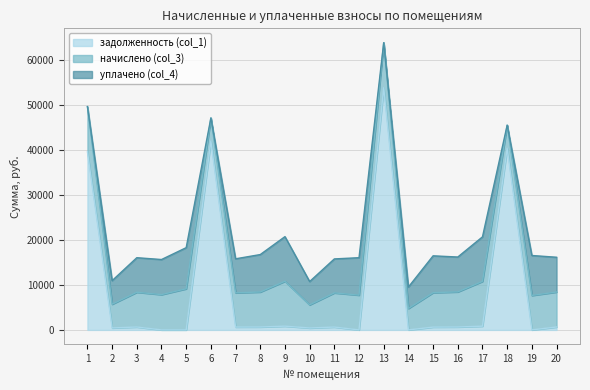

True or false: начислено (col_3) has a value of 7665.5 at 19.

True